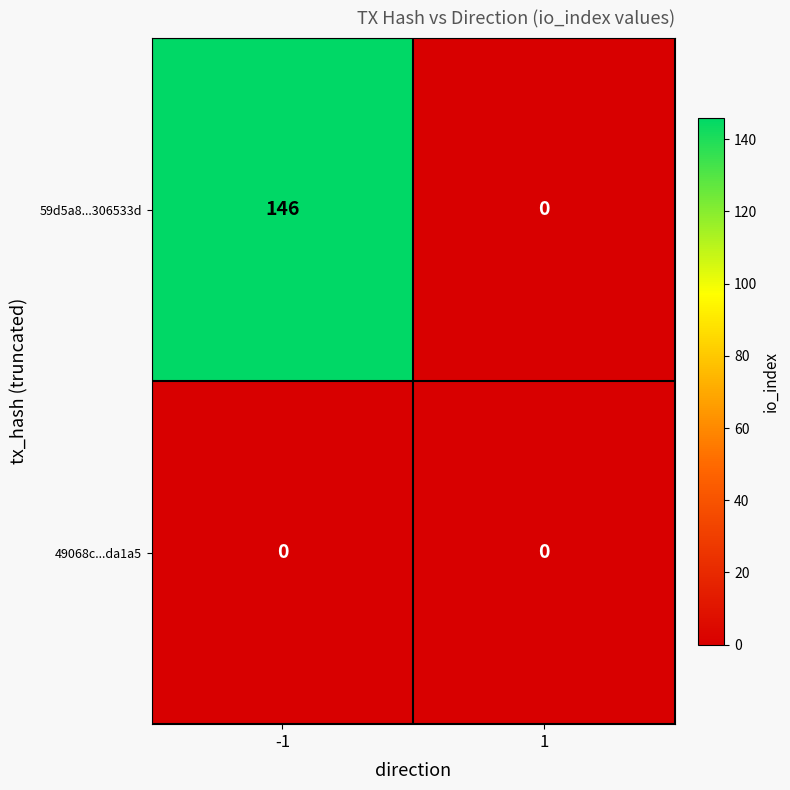

Is it true that 59d5a8...306533d equals -70 at 1?

False